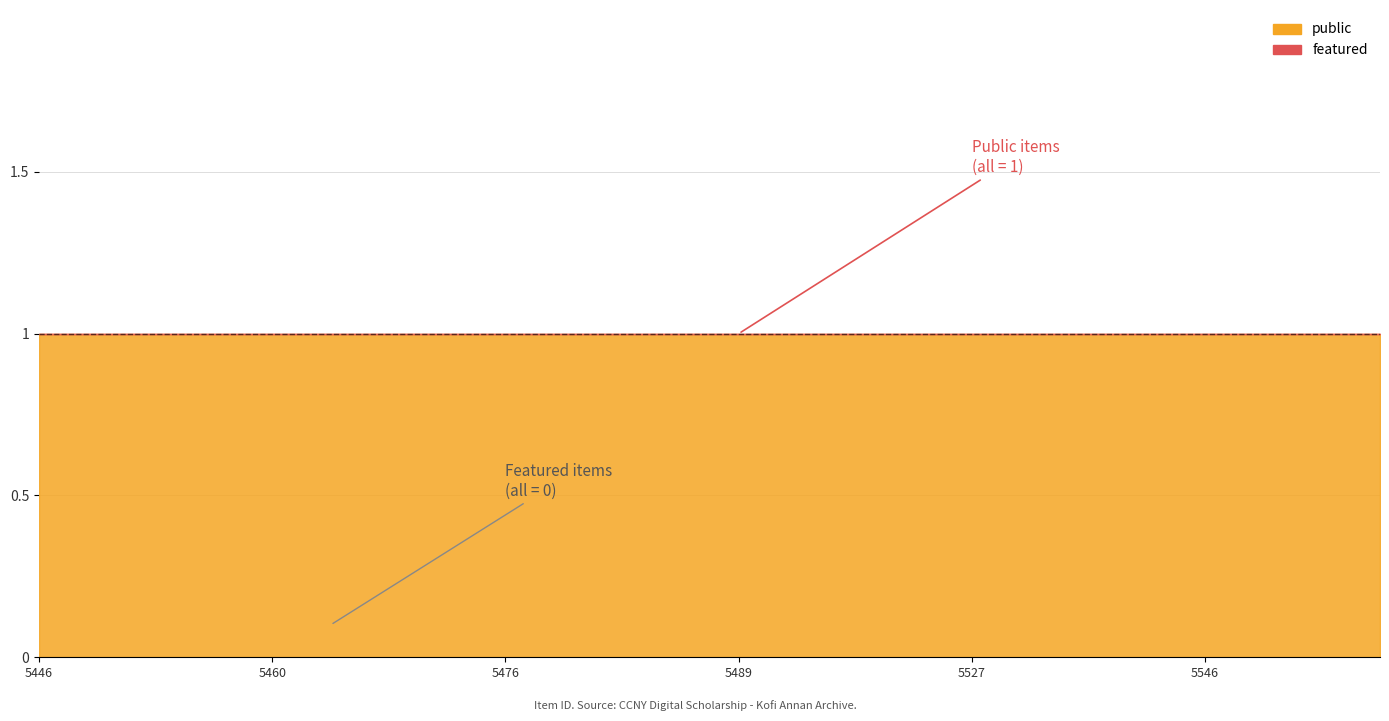

Is it true that public equals 1 at 5460?

False